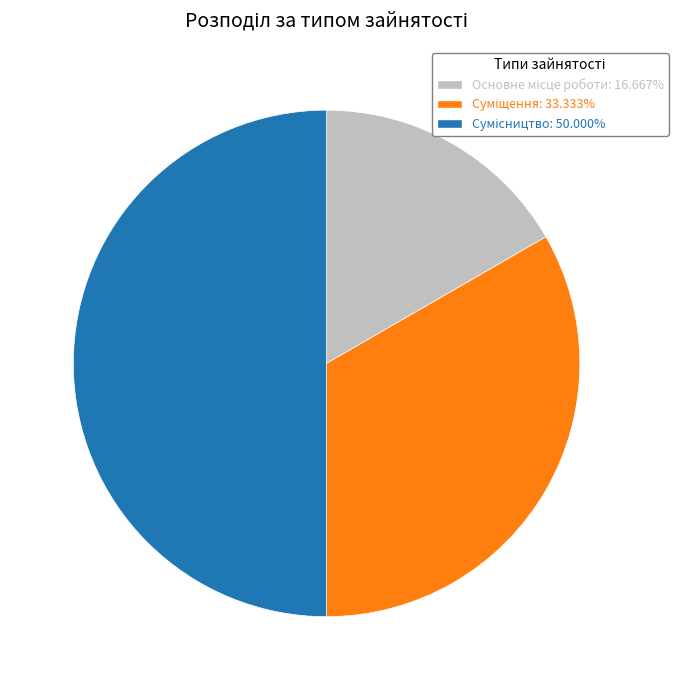

Does Суміщення account for over 50% of the chart?

No